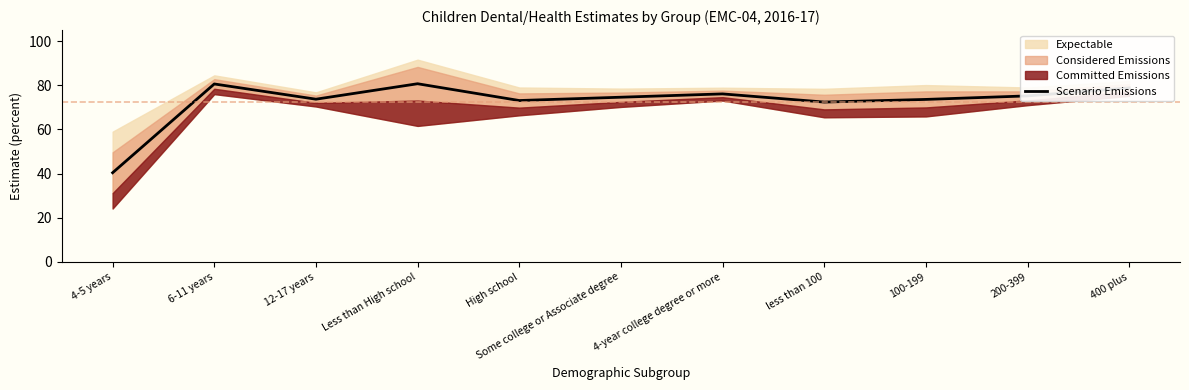

What is the sum of all values?

799.2